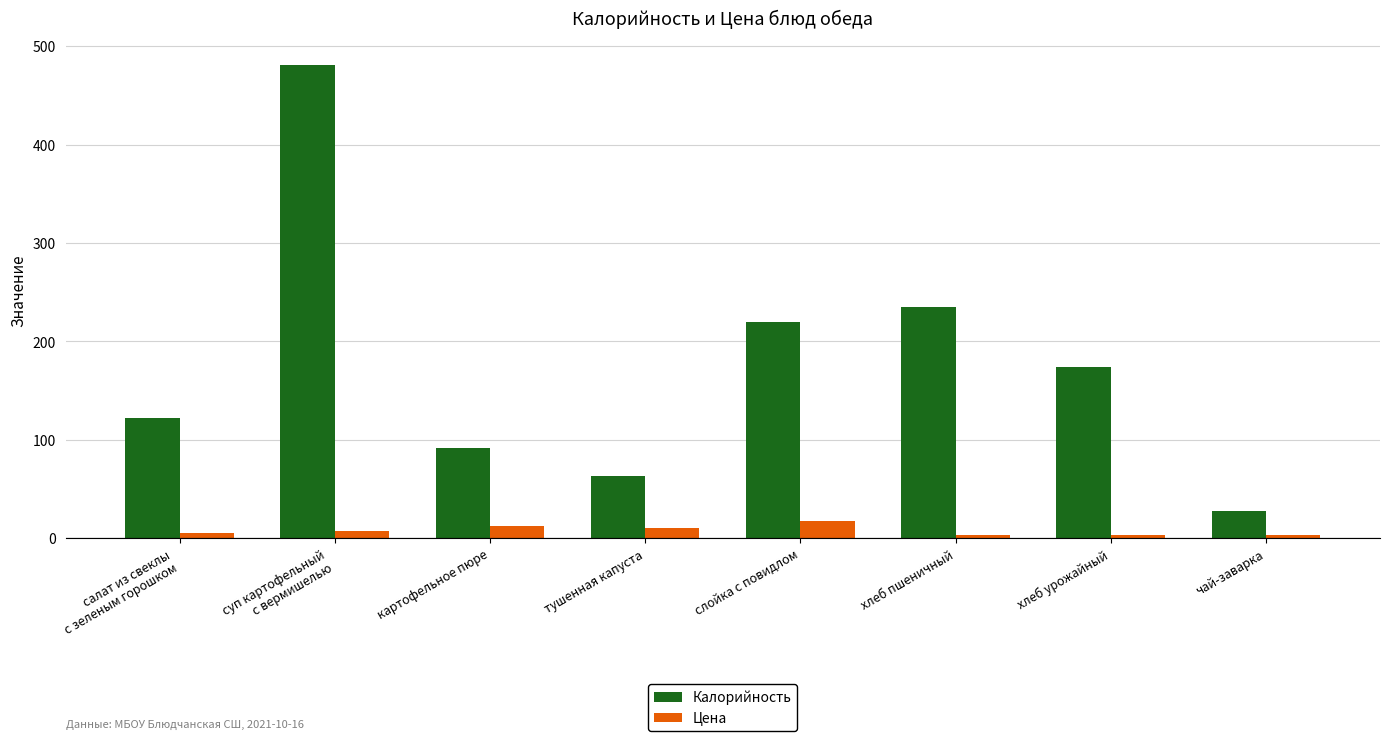

What is the label of the 7th bar from the left?

хлеб урожайный